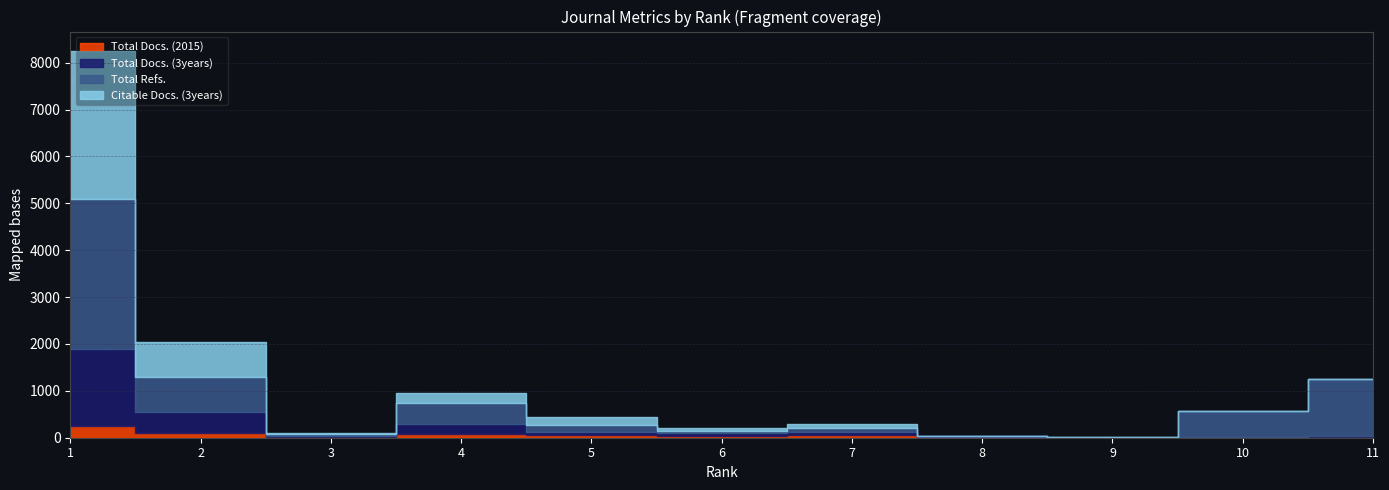

How many interior local peaks does the Total Docs. (2015) series have?

2